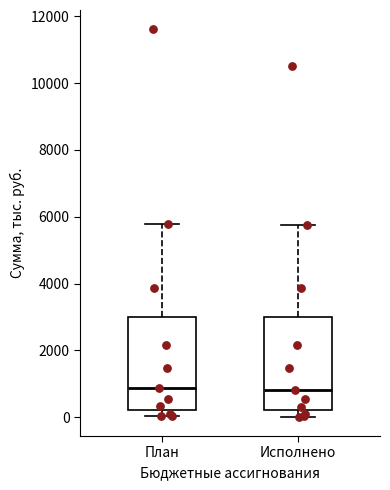

Reading left to right, transcribe this box plot: for each box, give where its median line is, the range the box spans, and where its two whiskers end, as read against the y-axis. The values are not printed on the chart, so give them approximately, as read against the axis.

План: median 800, box 200 to 3000, whiskers 0 to 5800
Исполнено: median 800, box 200 to 3000, whiskers 0 to 5800